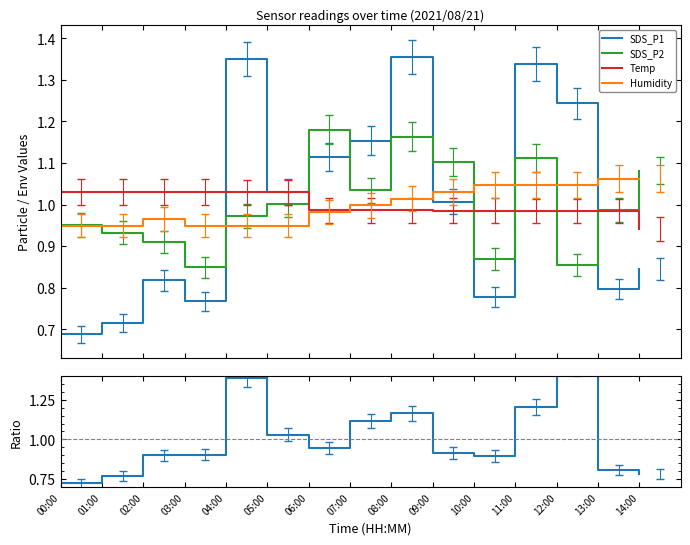

How many interior local peaks does the SDS_P1 series have?

4